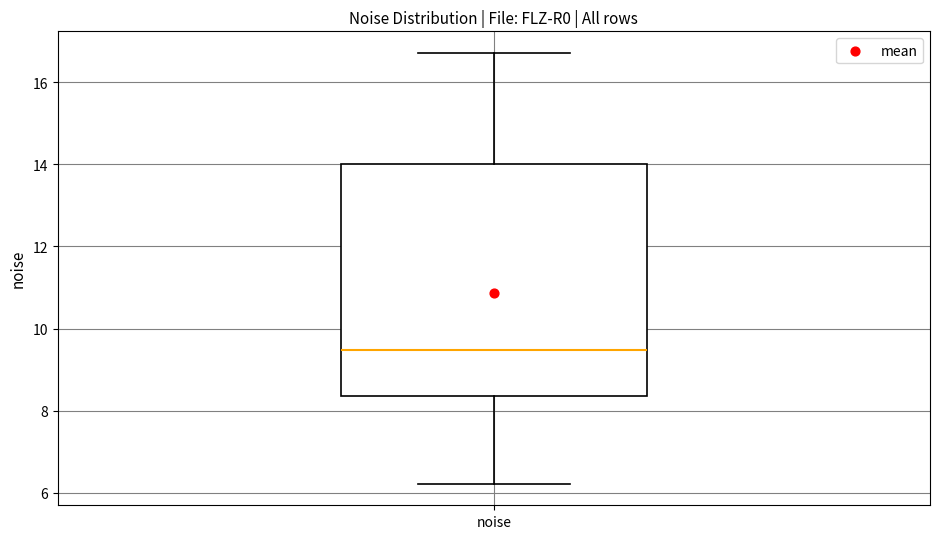

Read this box plot against the y-axis: the position of the median line, the range covered by the box, and the ends of both whiskers. The values are not printed on the chart, so give them approximately, as read against the axis.

median 9.4, box 8.4 to 14.0, whiskers 6.2 to 16.8